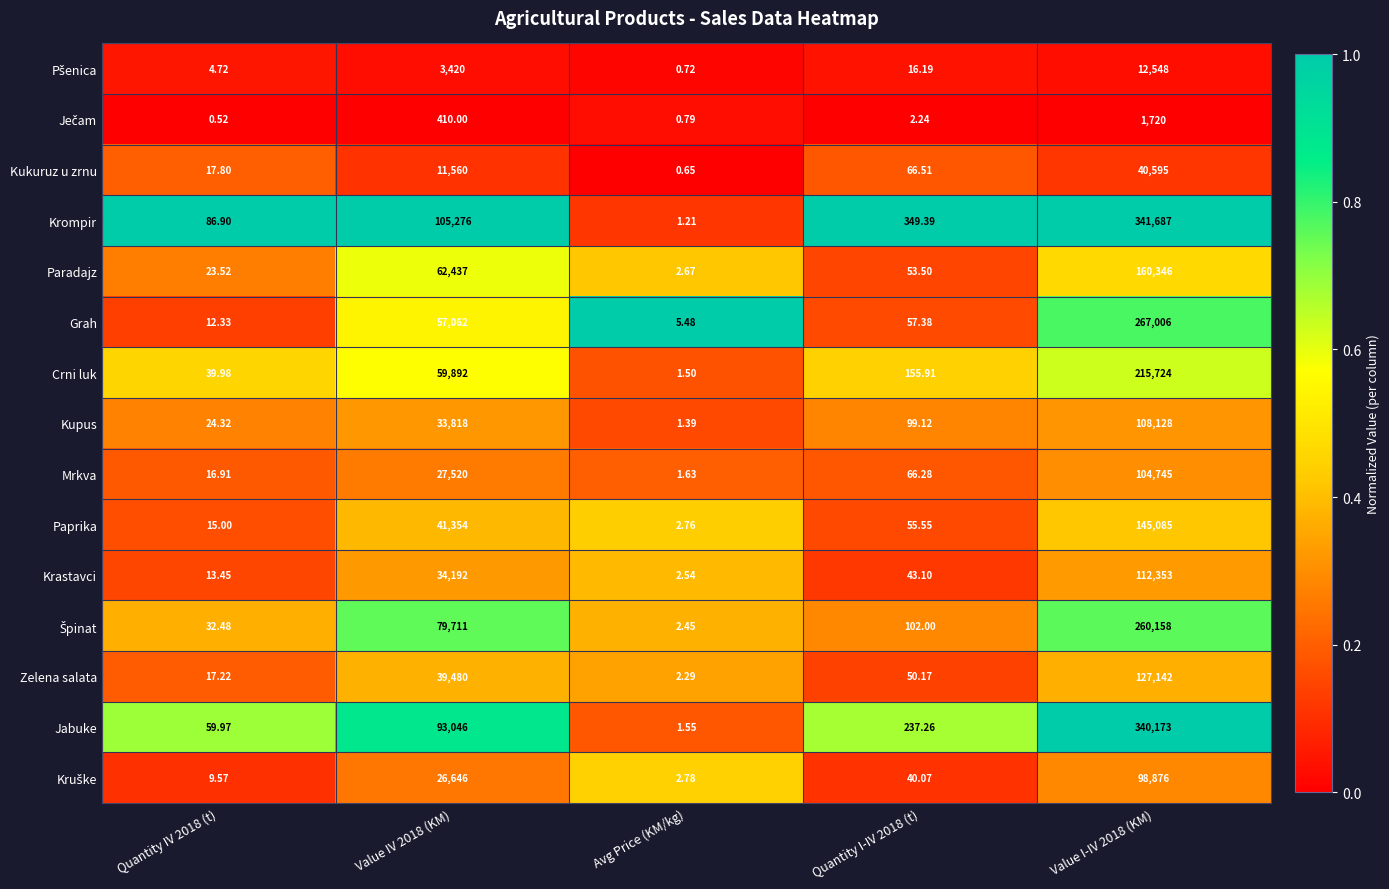

At which category is the sum across all series the highest?

Value I-IV 2018 (KM)